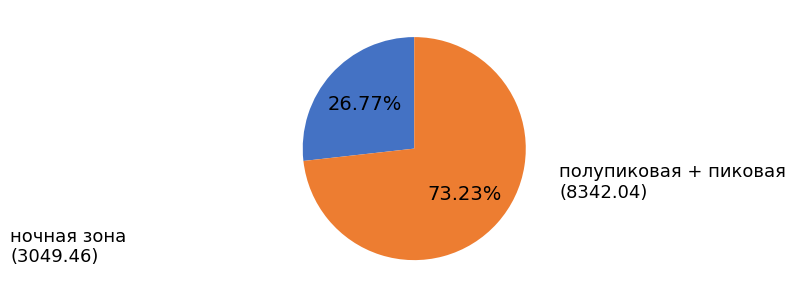

Does any single category account for the majority?

Yes